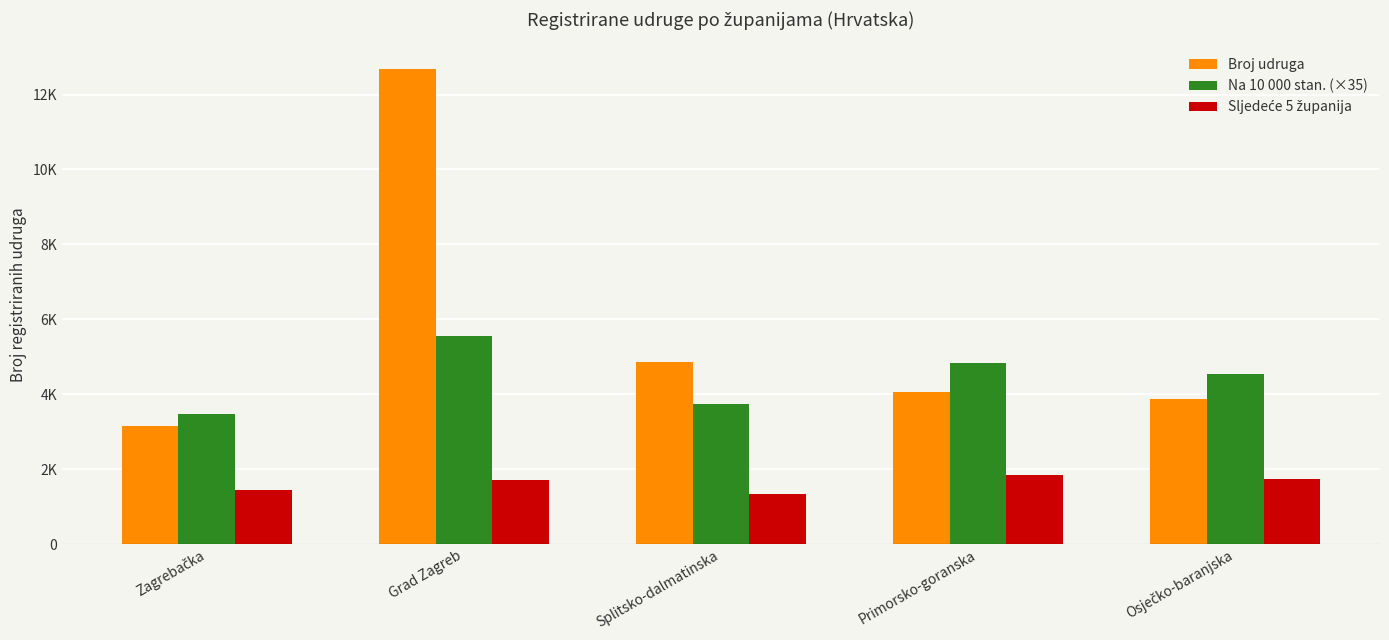

Are the bars horizontal?

No